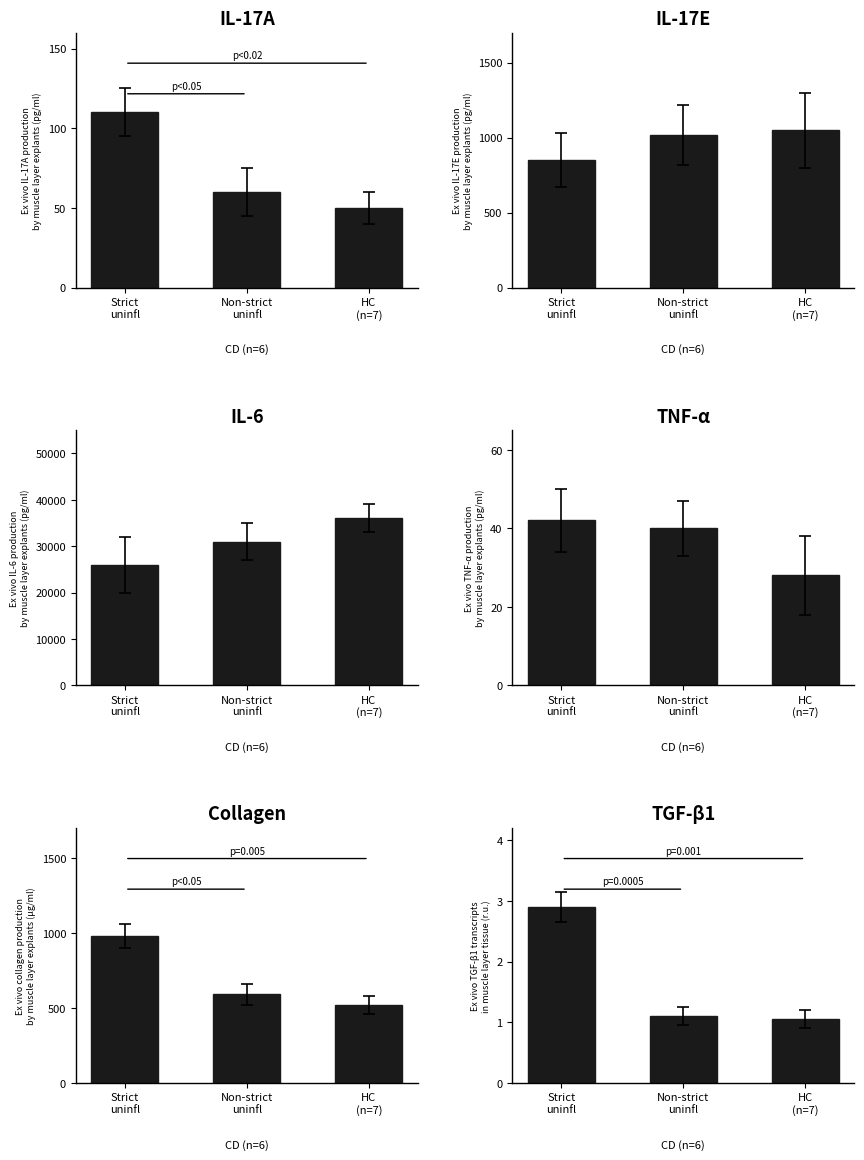

Reading left to right, list all the values displayed in this chart.

IL-17A: 110.0	60.0	50.0
IL-17E: 850.0	1020.0	1050.0
IL-6: 26000.0	31000.0	36000.0
TNF-α: 42.0	40.0	28.0
Collagen: 980.0	590.0	520.0
TGF-β1: 2.9	1.1	1.1